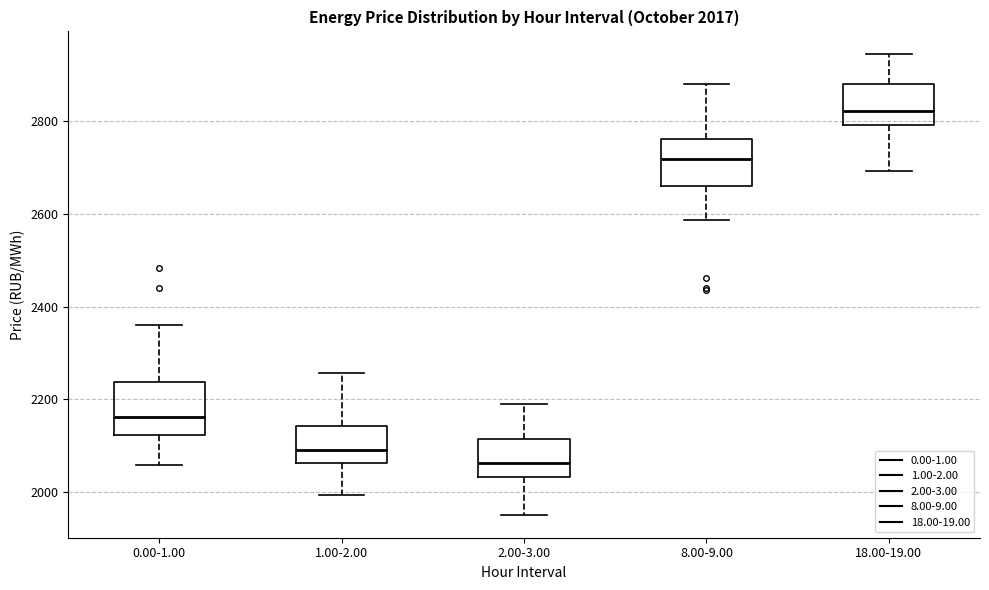

Which box's median line is the lowest?

2.00-3.00